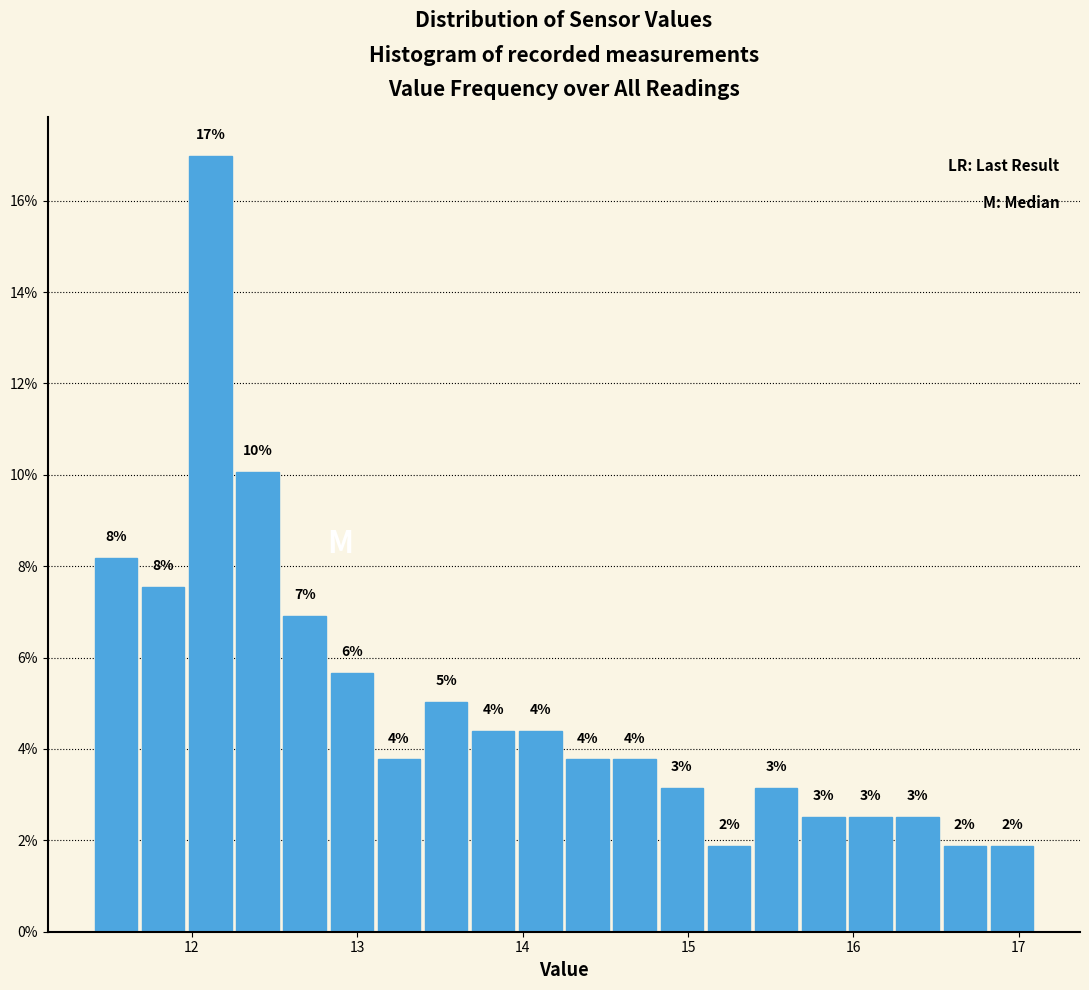

Around what value on the x-axis is the tallest bar? Give the approximate position of its centre, as read against the axis.

12.1